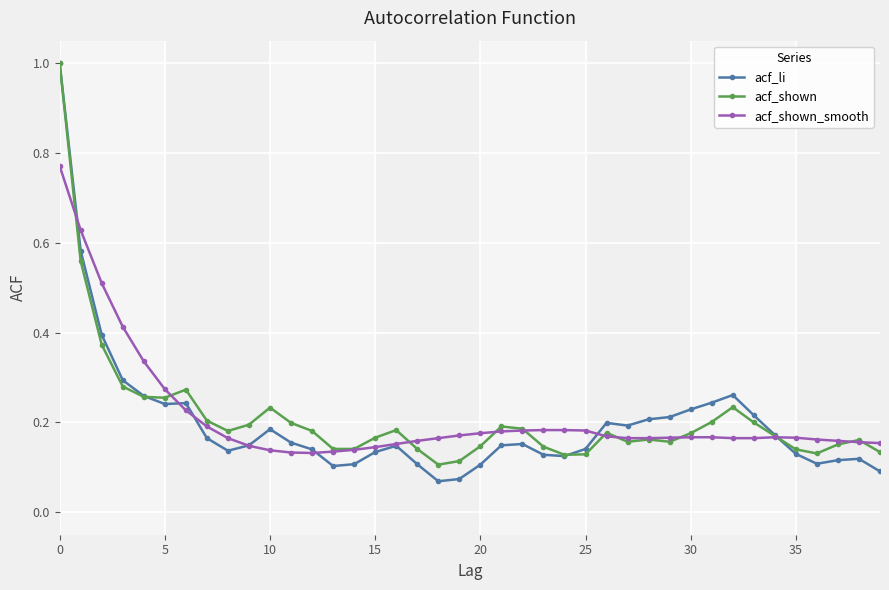

What is the maximum value shown in the chart?

1.0